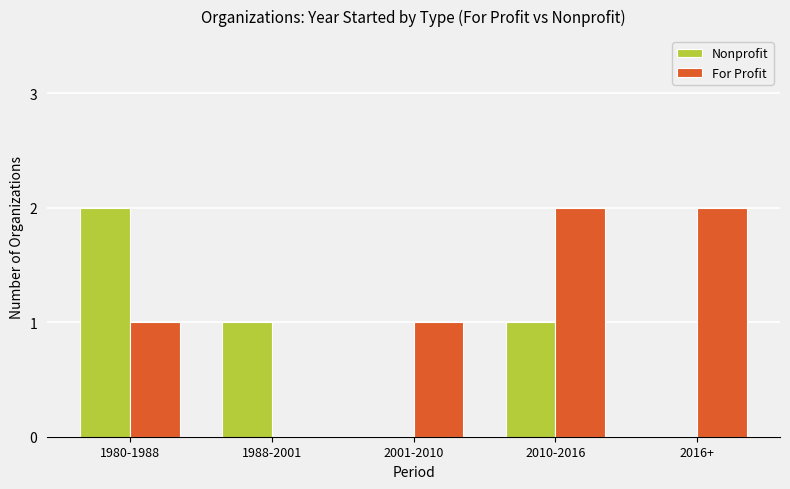

True or false: Nonprofit has a value of 2 at 1980-1988.

True